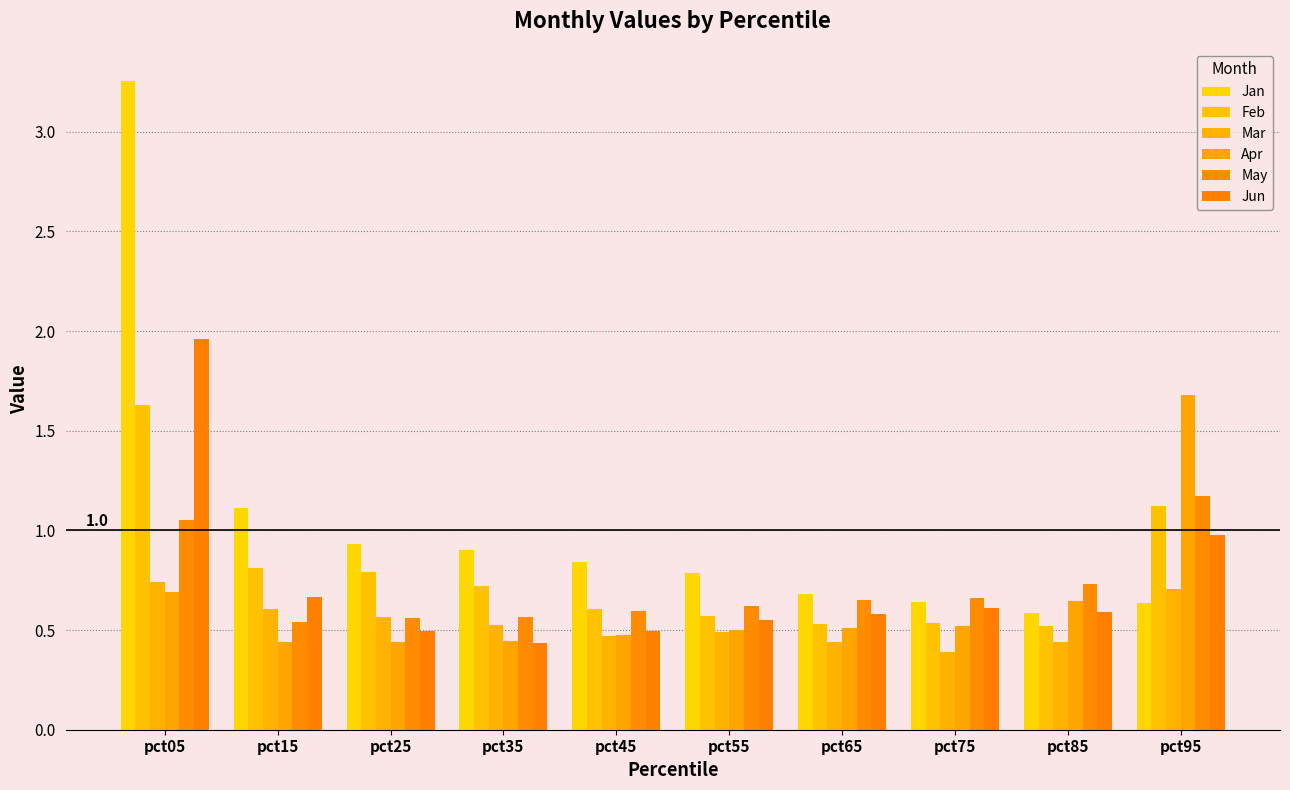

At which label does Mar reach its peak?

pct05